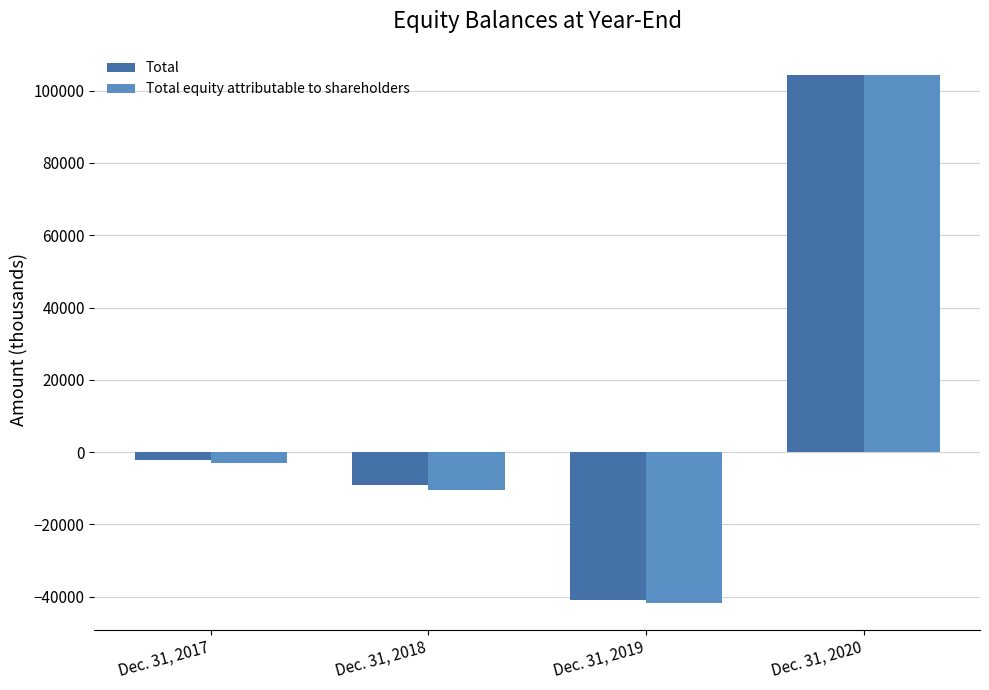

Where is Total nearest to the value 31710?

Dec. 31, 2017